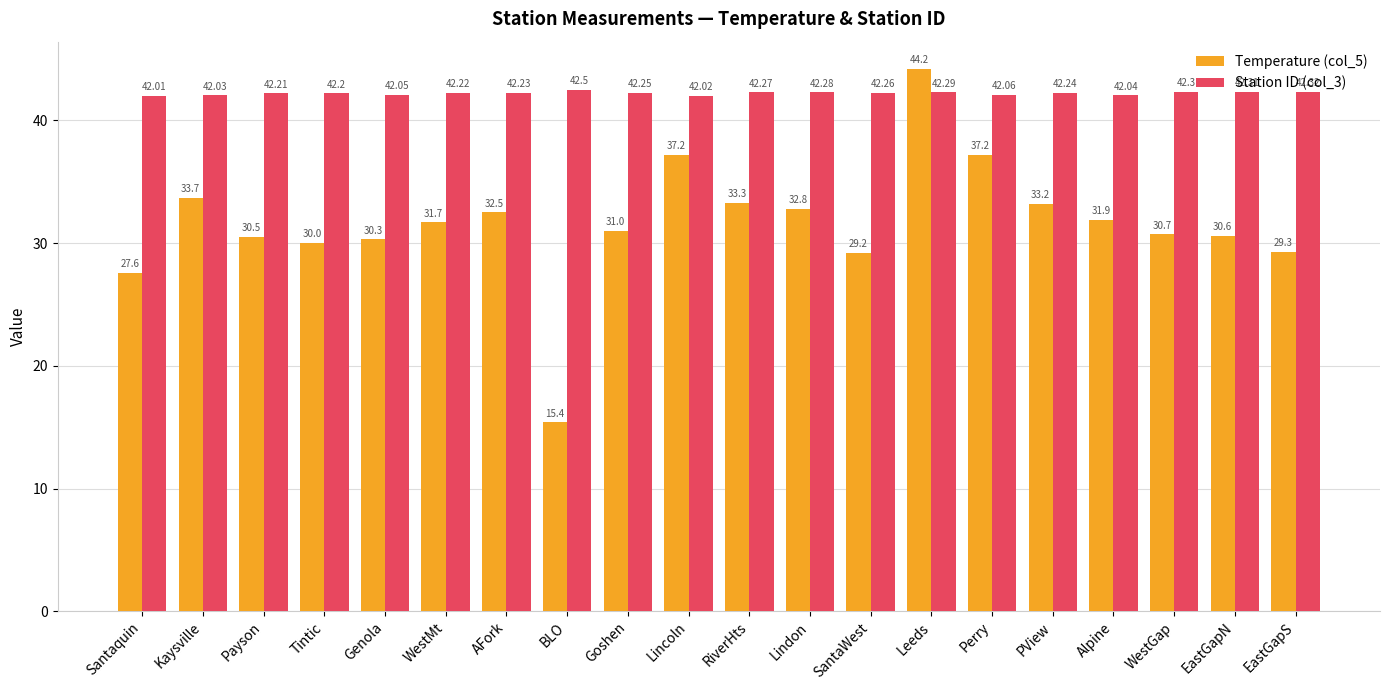

What is the difference between the Station ID (col_3) values at Genola and RiverHts?

0.2